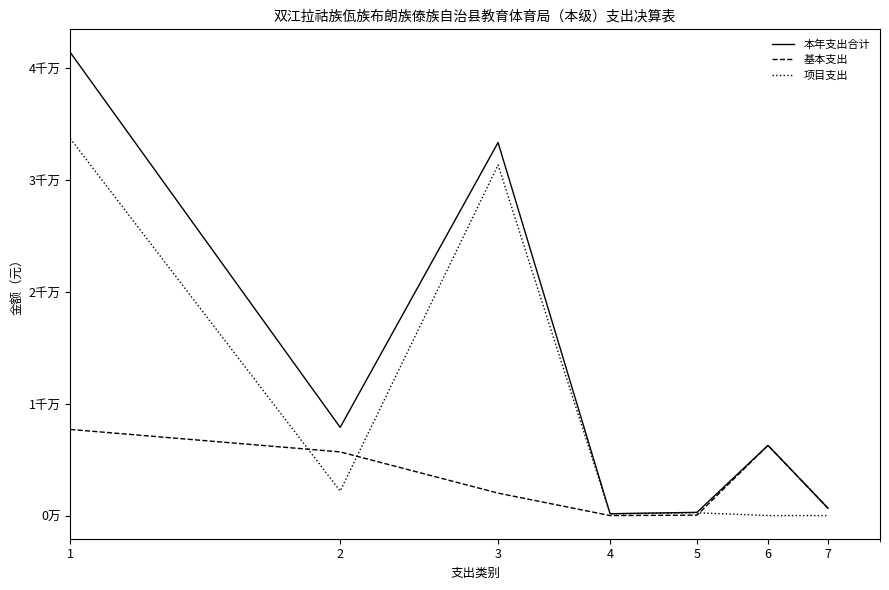

Is this an area chart (filled region under the line)?

No